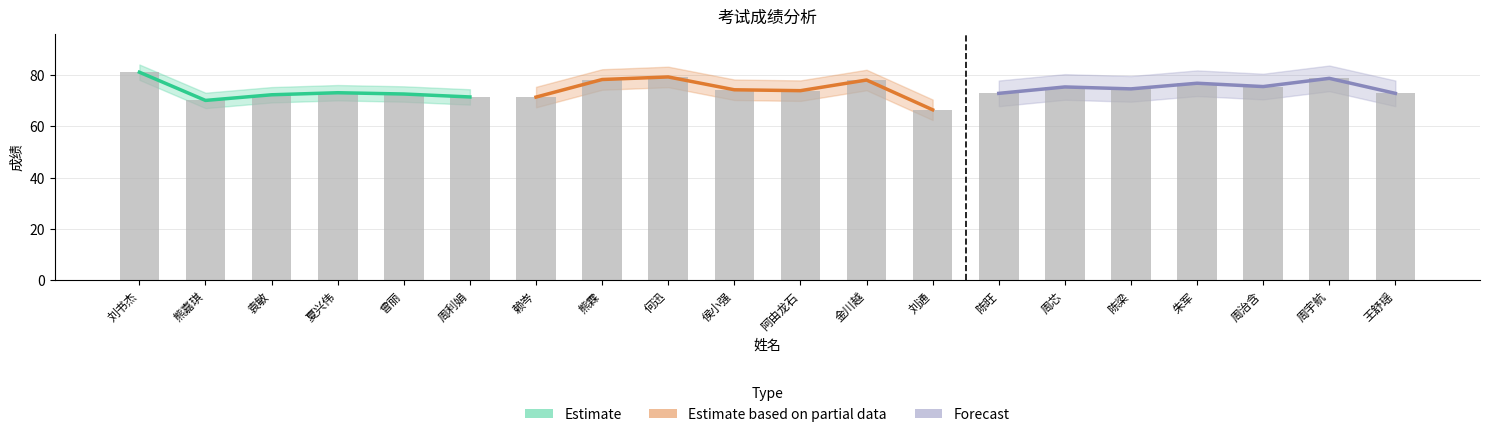

At how many categories does at least one series exceed 30?

20